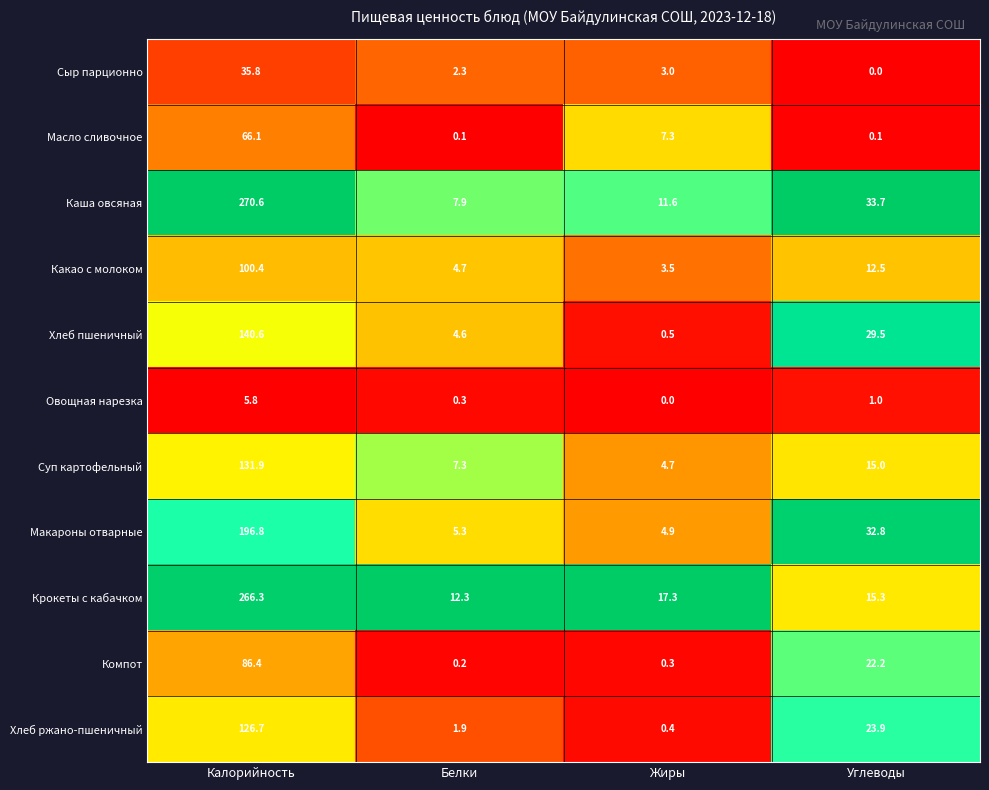

What is the spread (max minus min) of values at Калорийность?

264.8